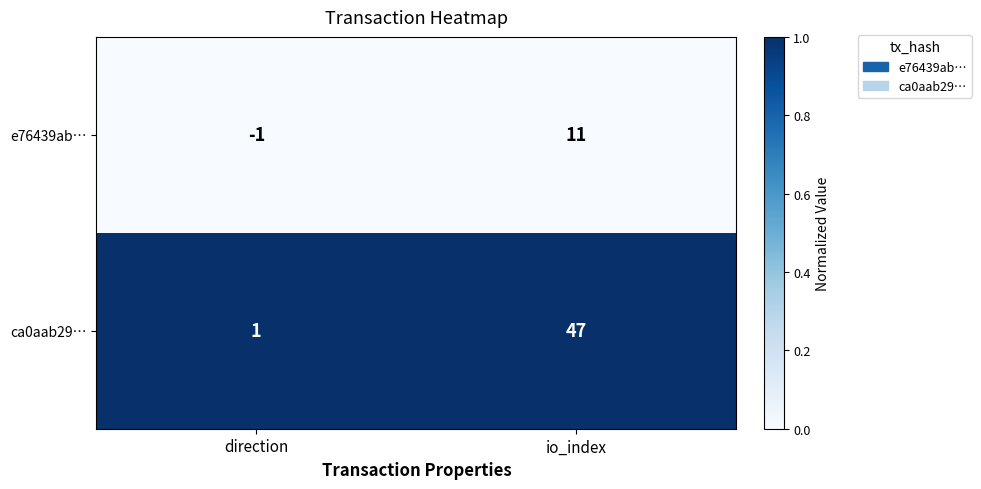

What is the highest value of the ca0aab29… series?

47